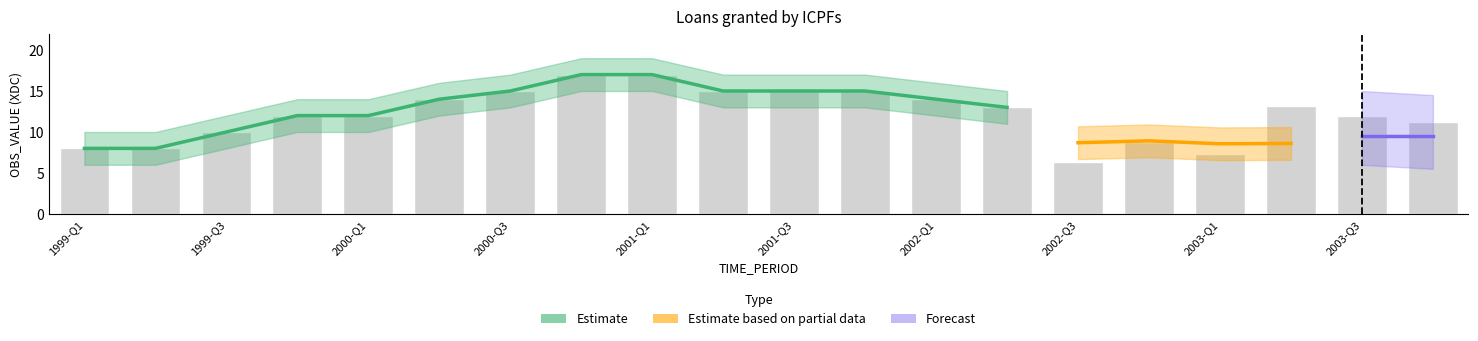

At which category is the sum across all series the highest?

2000-Q4